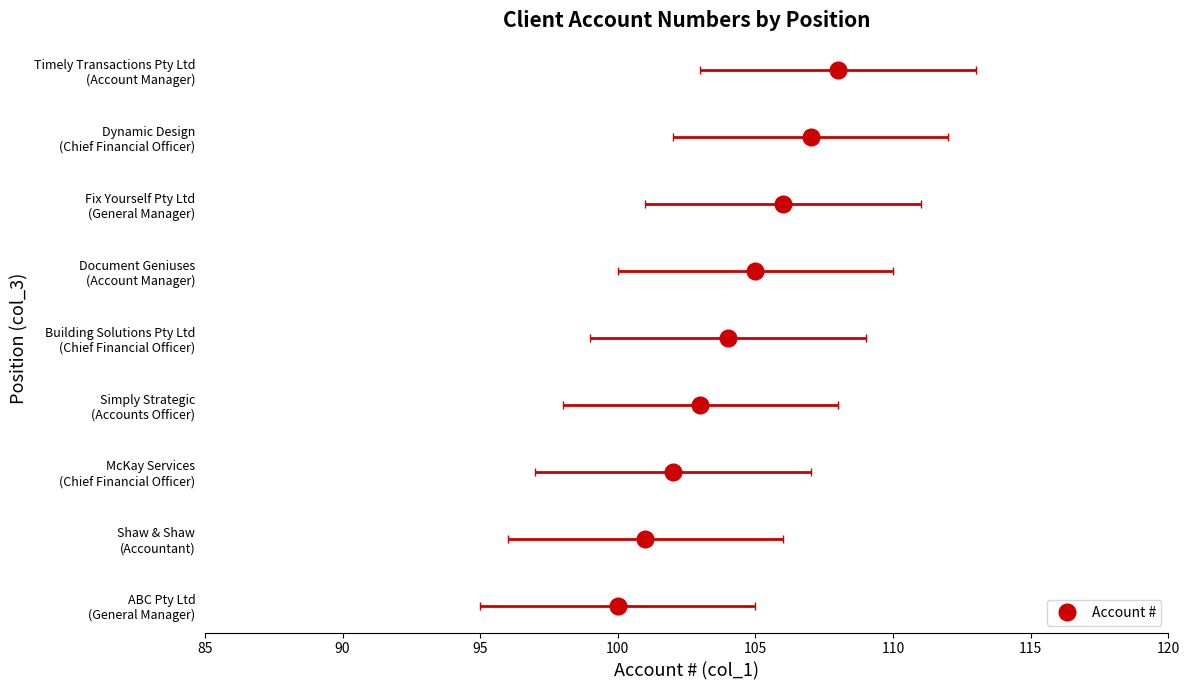

Rank the categories by value from highest to lowest.

Account Manager, Chief Financial Officer, General Manager, Account Manager, Chief Financial Officer, Accounts Officer, Chief Financial Officer, Accountant, General Manager